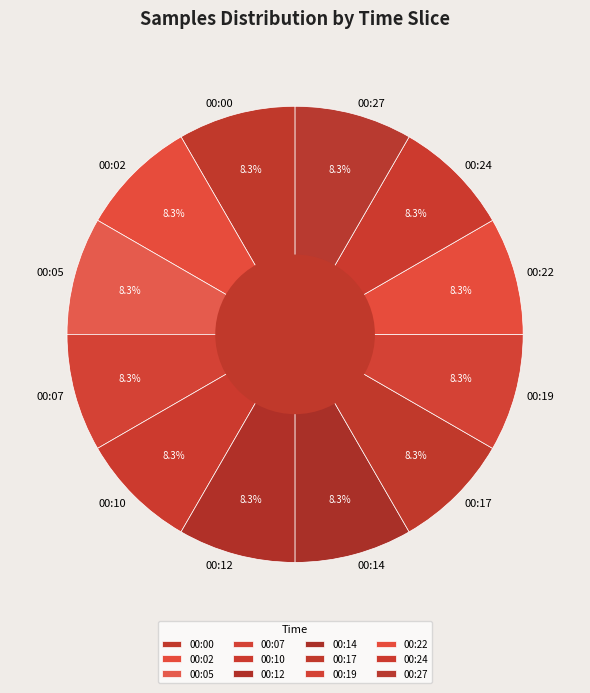

Combined, do 00:17 and 00:22 account for over 50%?

No